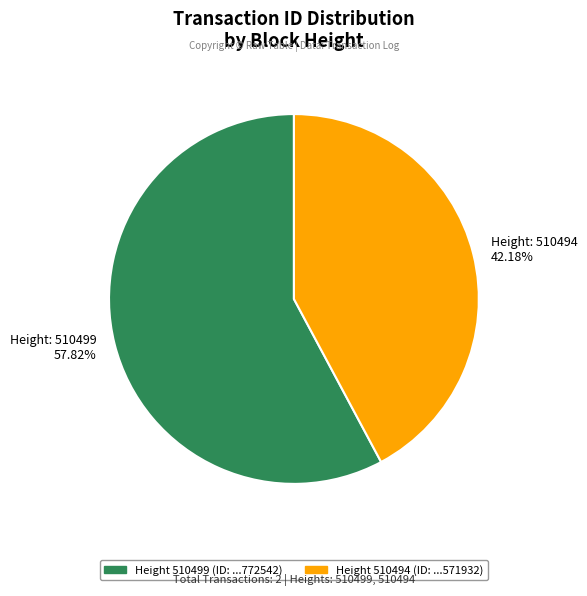

How many slices are in this pie chart?

2